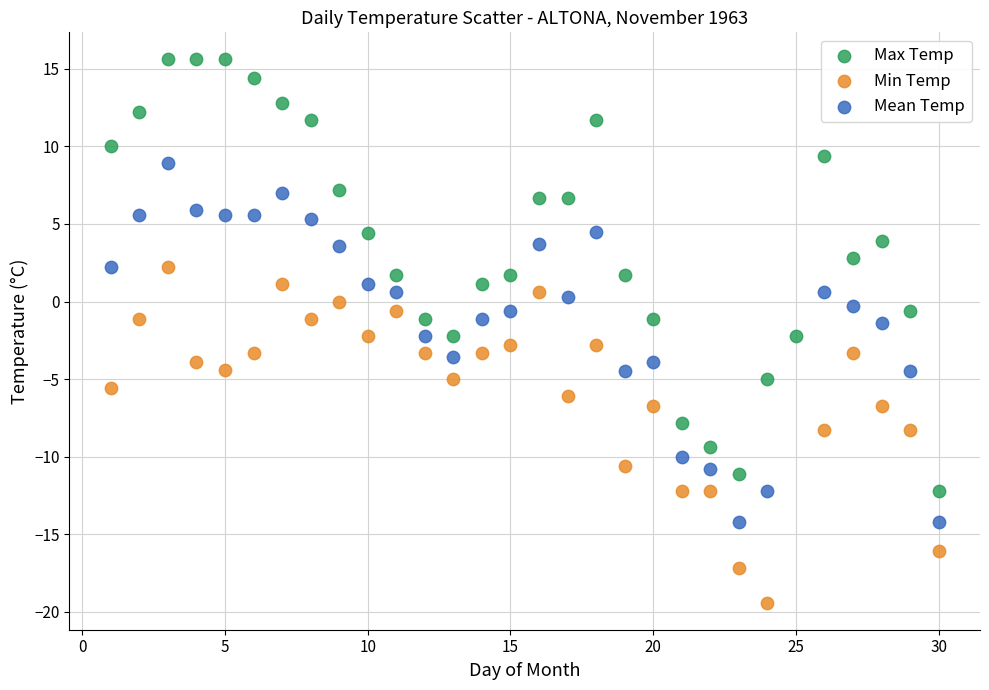

Which series reaches the minimum Y coordinate?

Min Temp